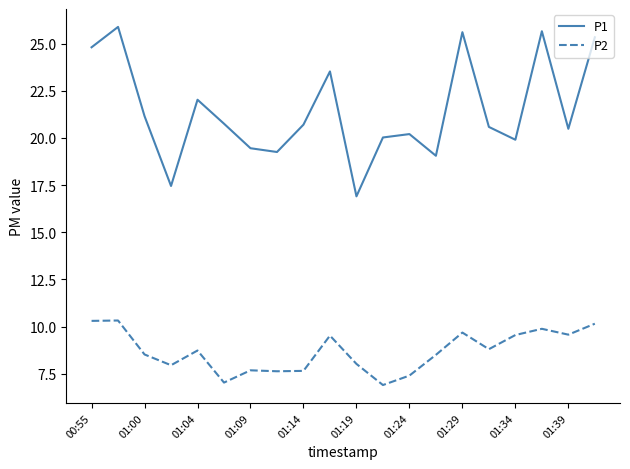

True or false: P2 and P1 intersect in this chart.

False